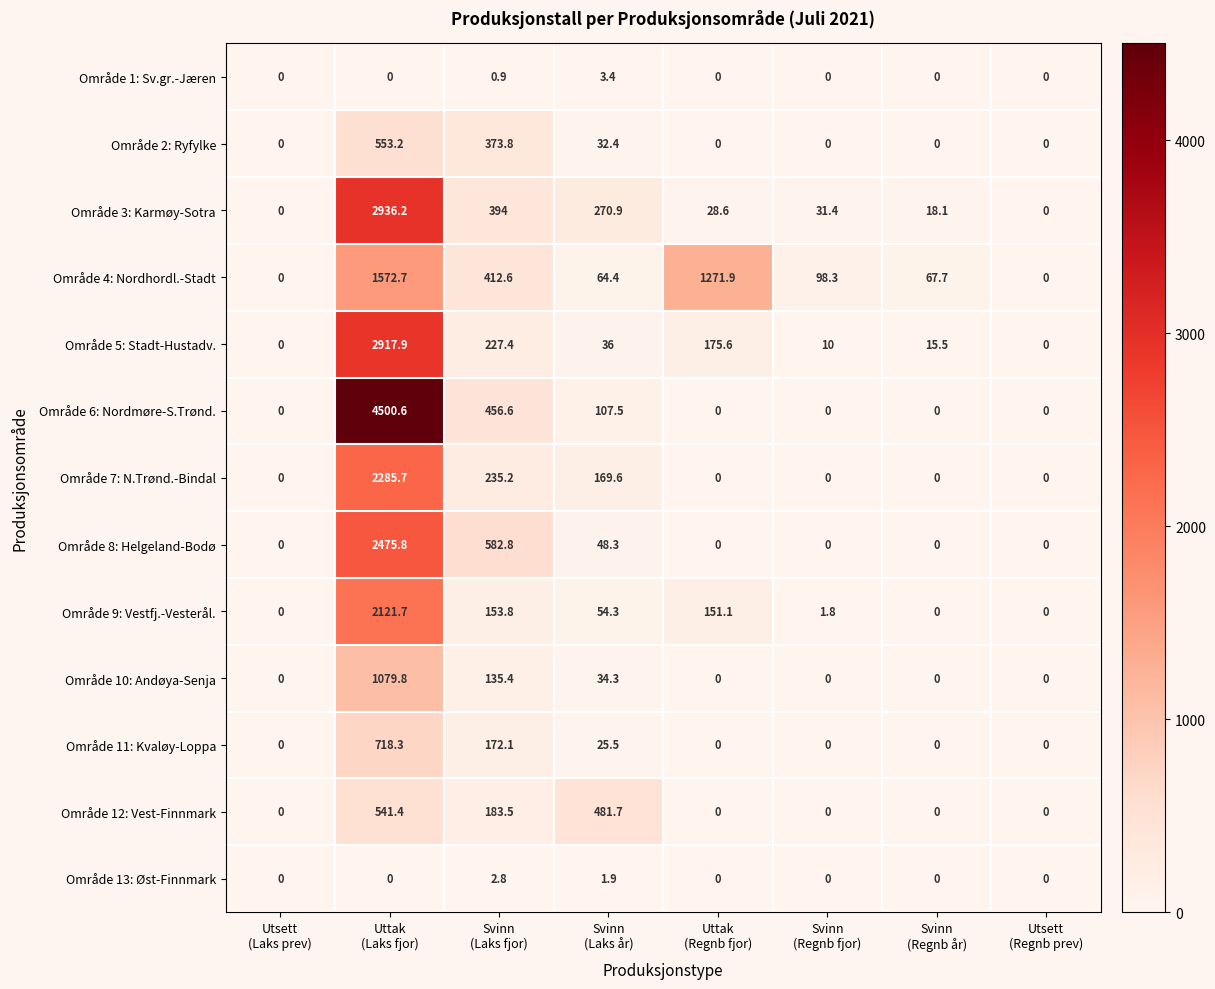

What is the total value across all series at Svinn
(Laks år)?

1330.2